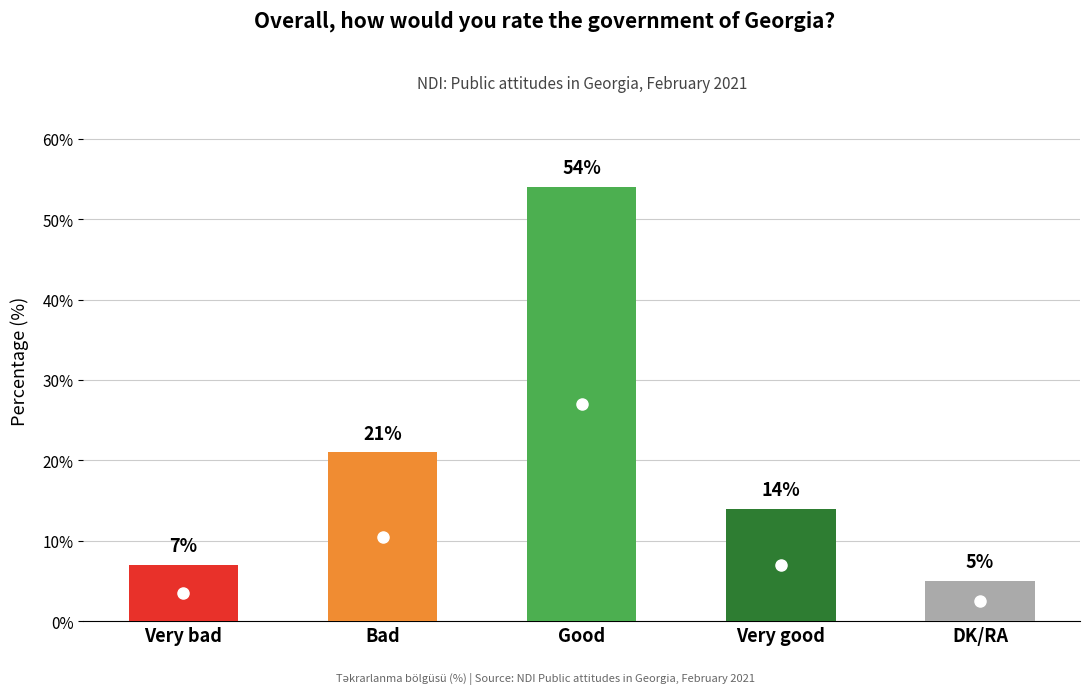

The value at Bad is 12. True or false?

False